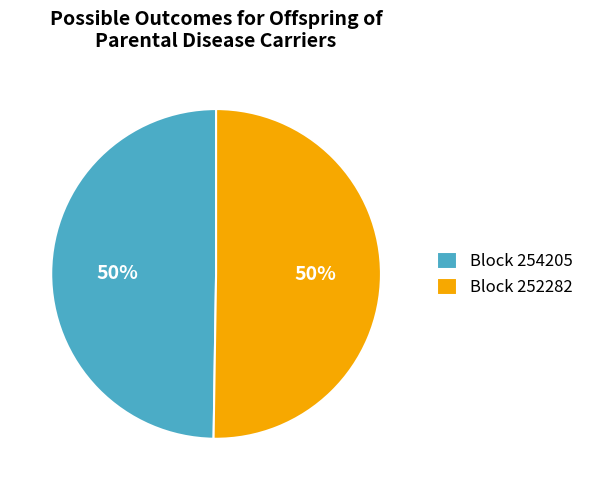

True or false: Block 252282 accounts for 50% of the total.

True